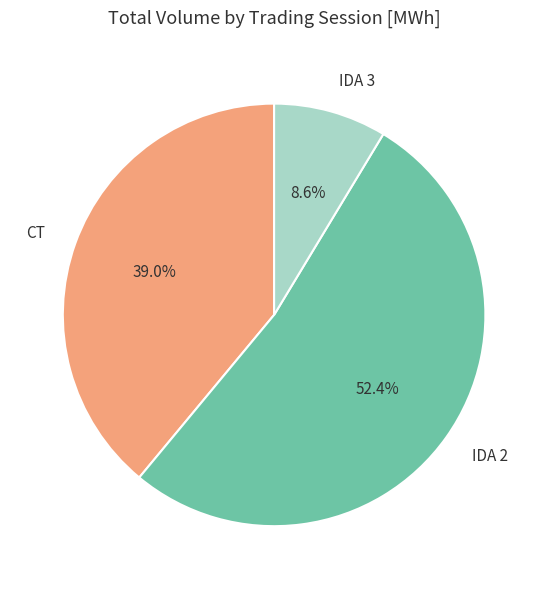

What is the majority slice?

IDA 2